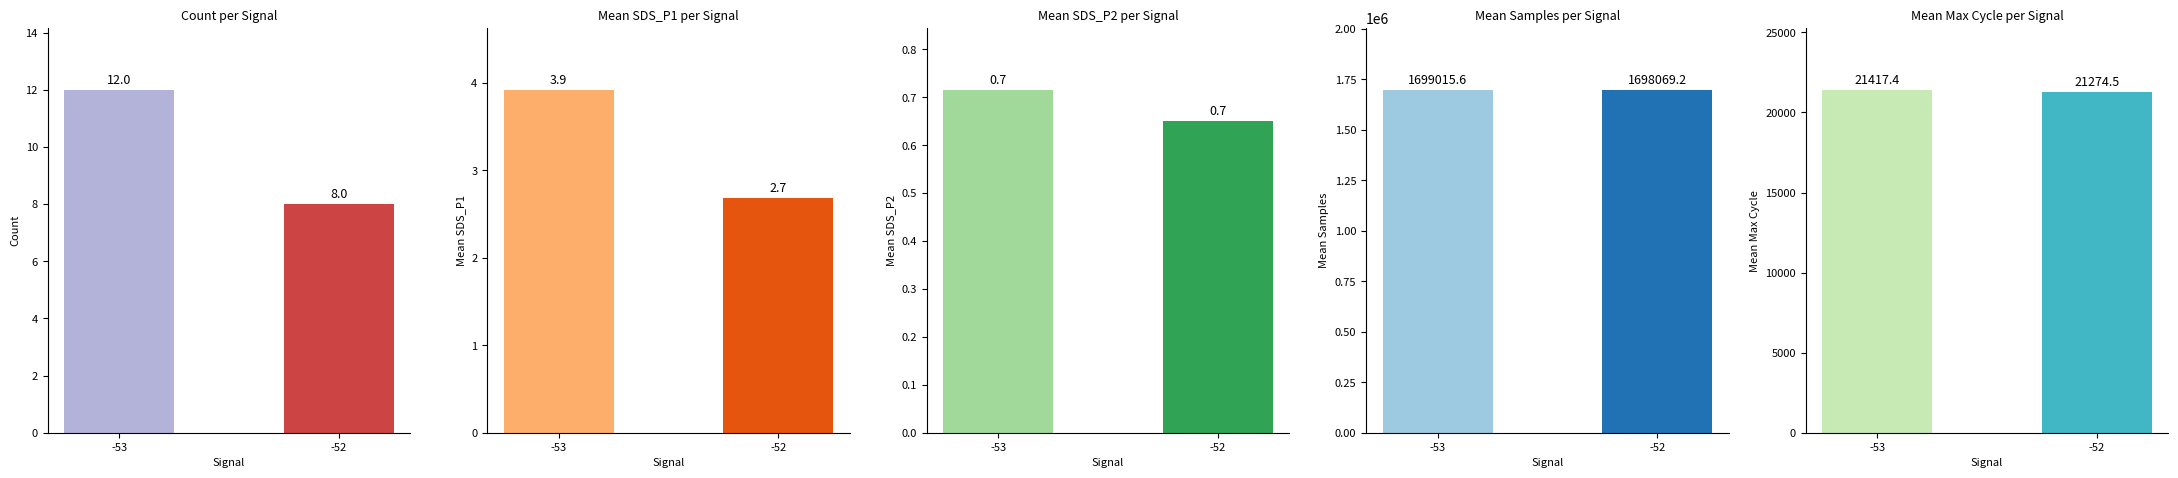

What is the average value of the Count per Signal series?

10.0